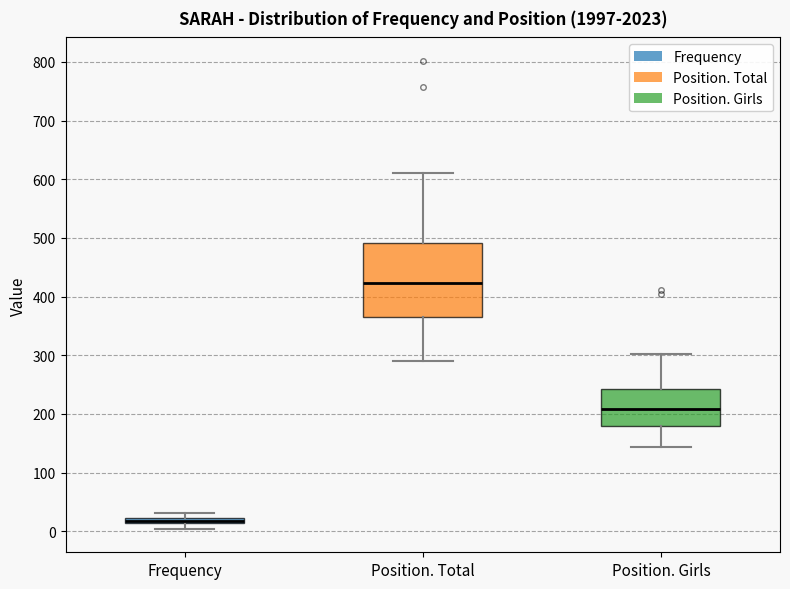

Where is the upper edge of the box for Position. Total on the y-axis? The values are not printed on the chart, so give them approximately, as read against the axis.

490